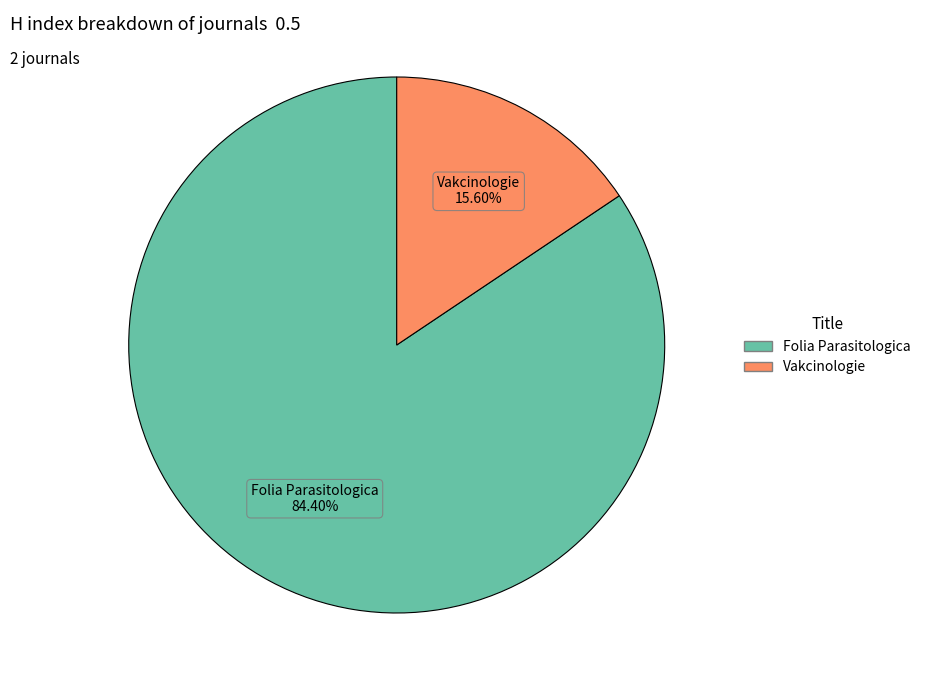

Which slice is the largest?

Folia Parasitologica